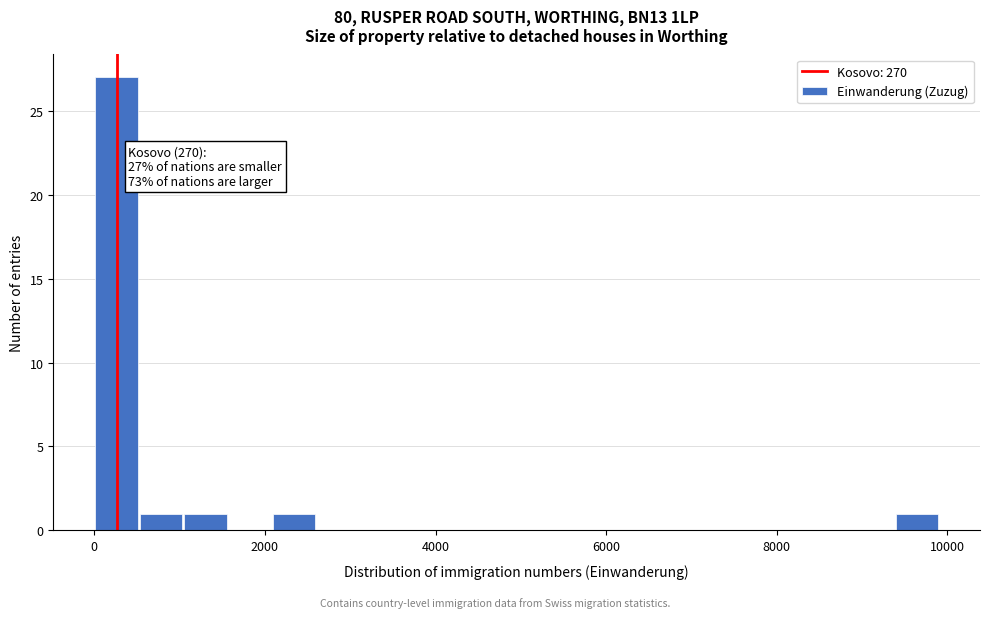

Read against the x-axis, roughly where is the centre of the tallest bar?

200